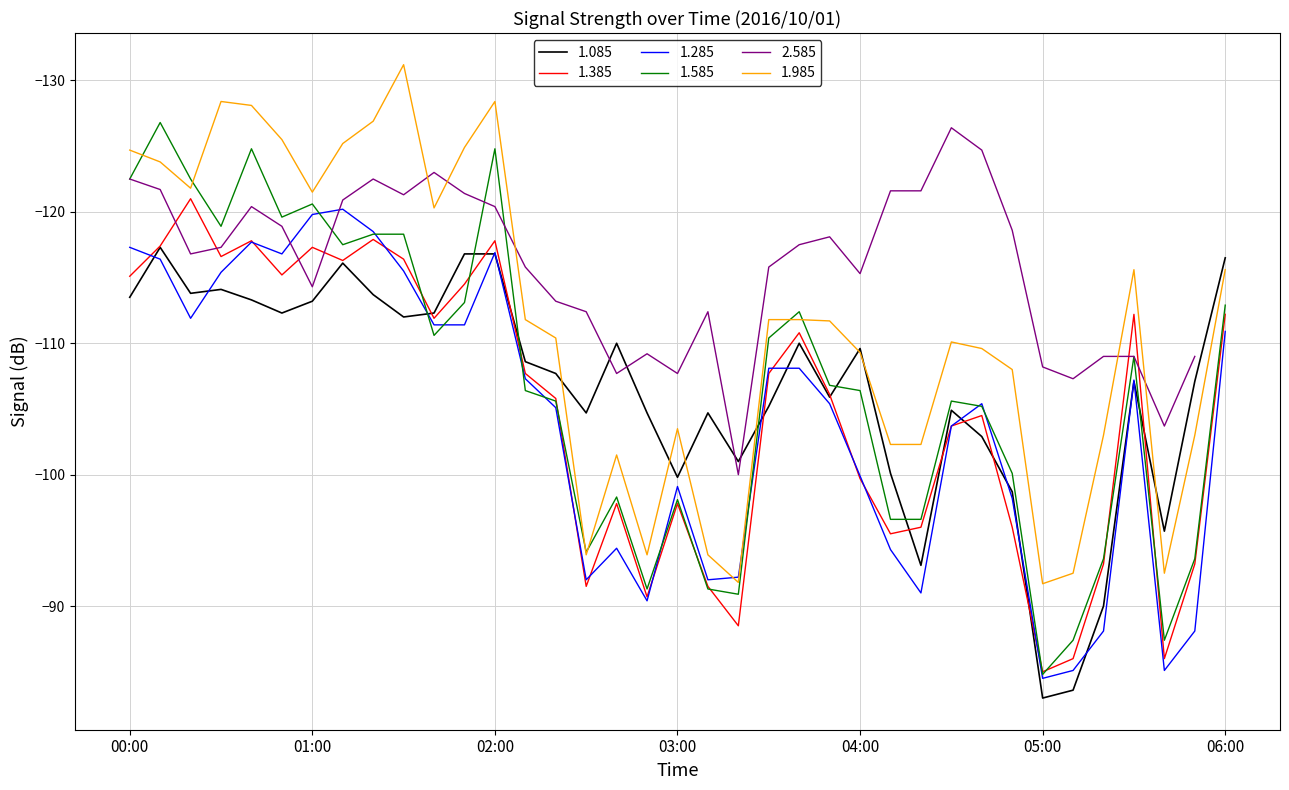

Does the chart display data point markers on the line(s)?

No